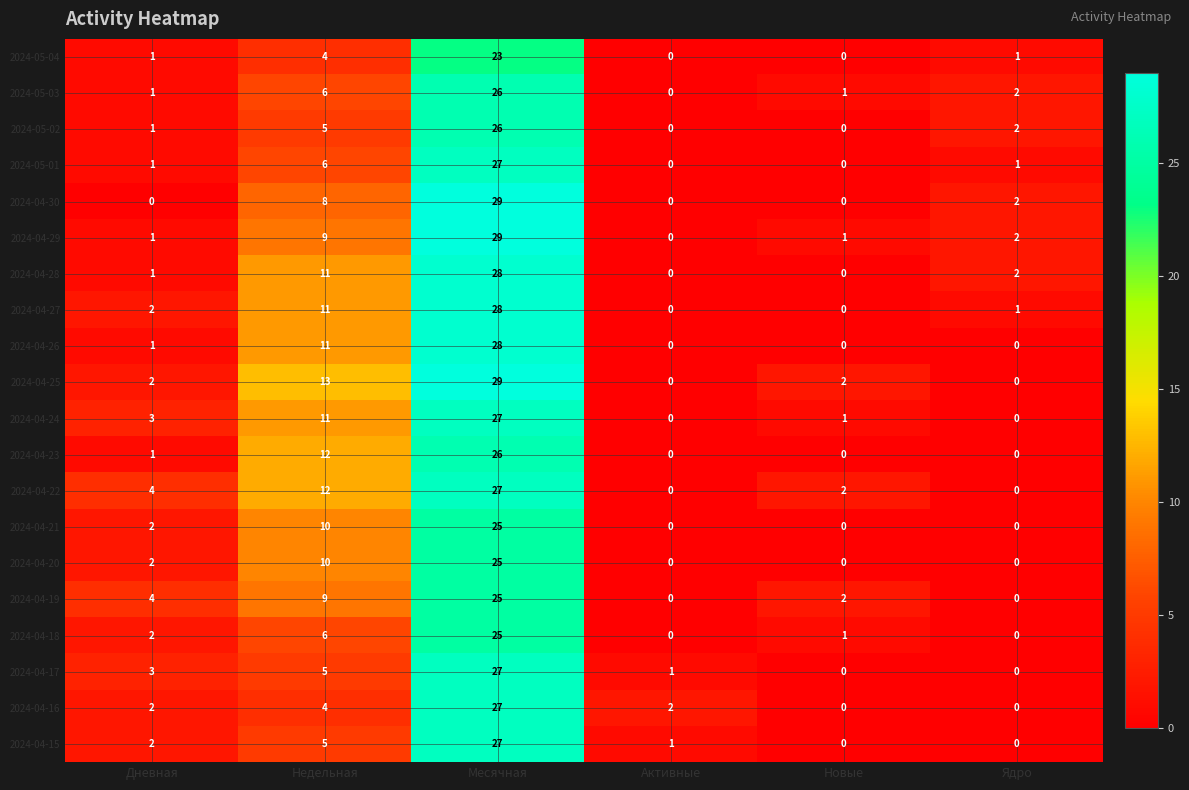

The 2024-04-19 series shows 4 at Дневная. True or false?

True